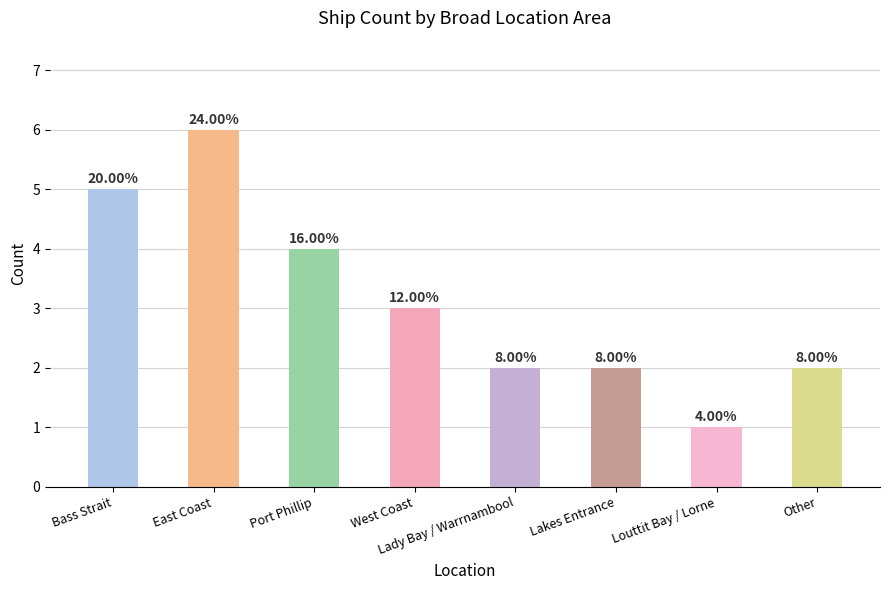

What position from the left is Other?

8